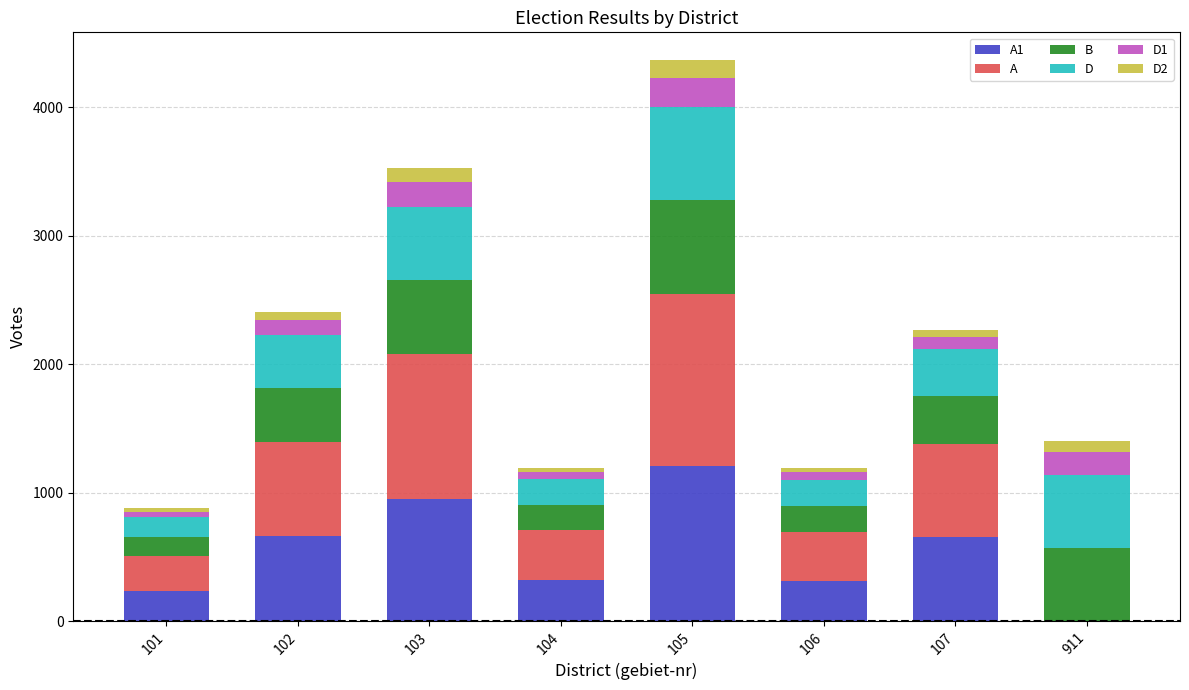

At which category is the sum across all series the highest?

105